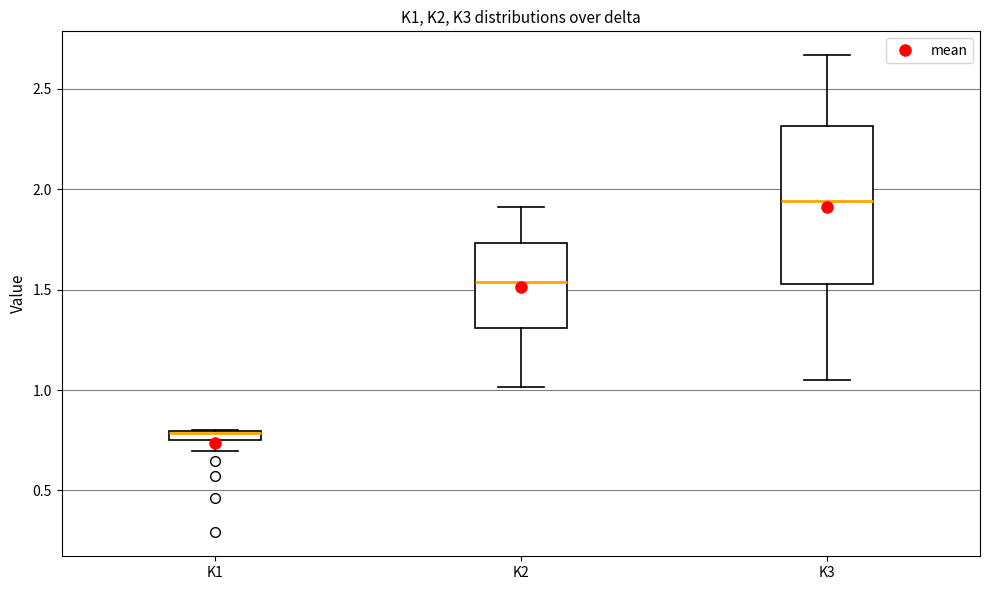

Which box is the tallest, from its lower edge to its upper edge?

K3